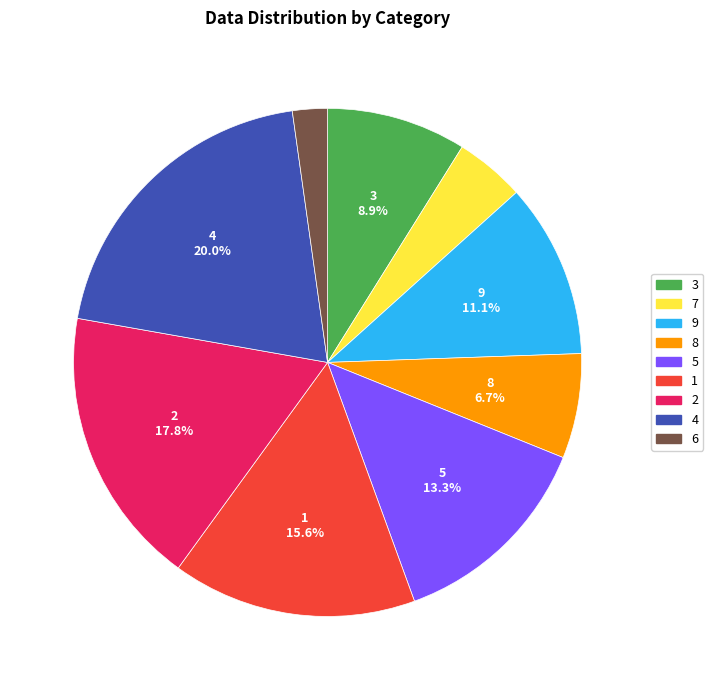

Which has a higher value, 6 or 3?

3